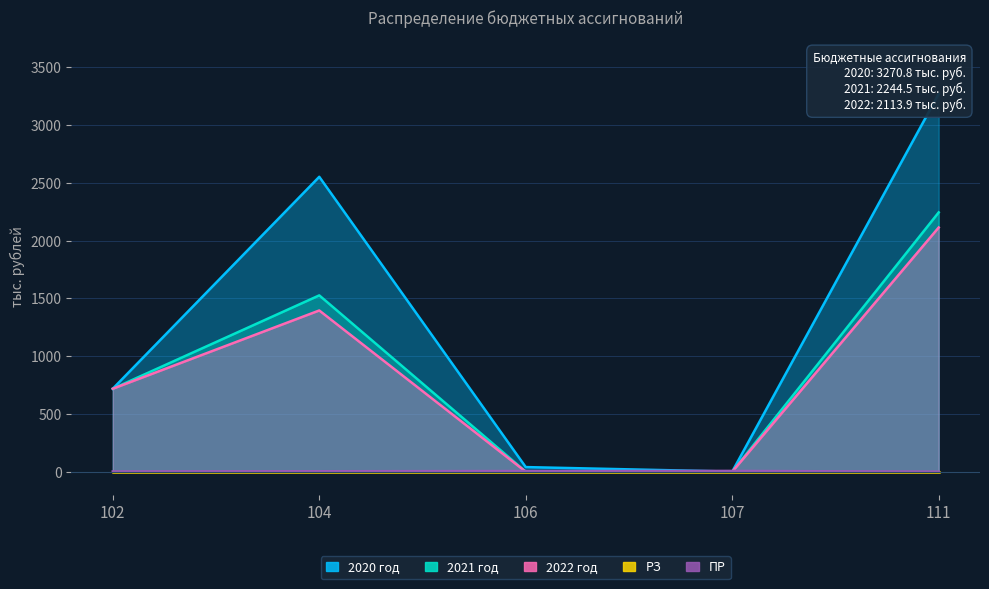

What is the difference between the 2020 год values at 104 and 106?

2512.4